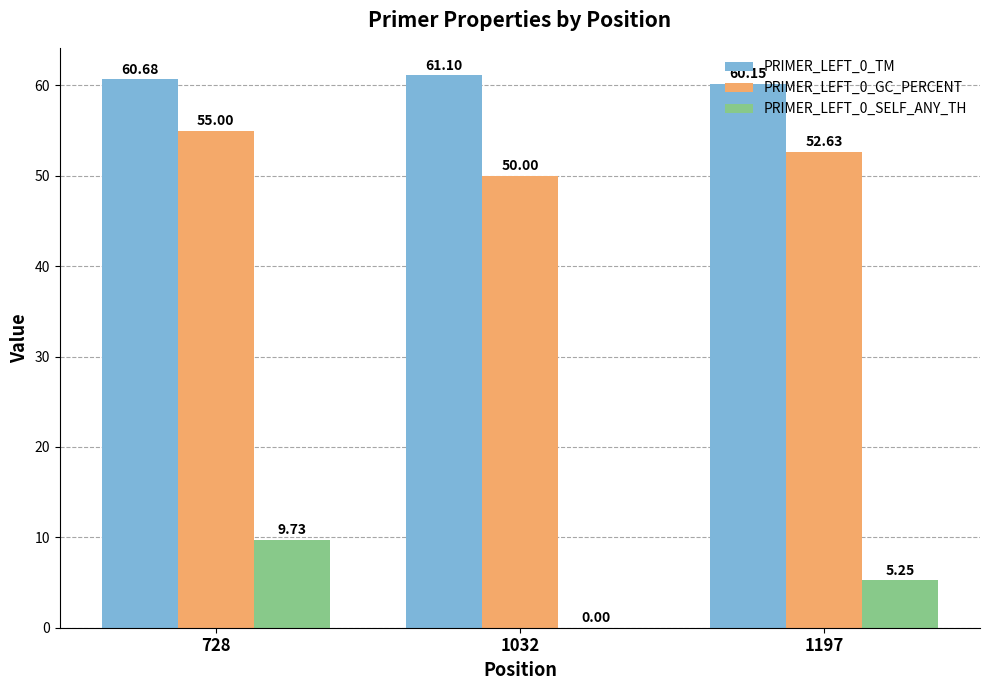

Between 1032 and 1197, which series saw the biggest shift?

PRIMER_LEFT_0_SELF_ANY_TH